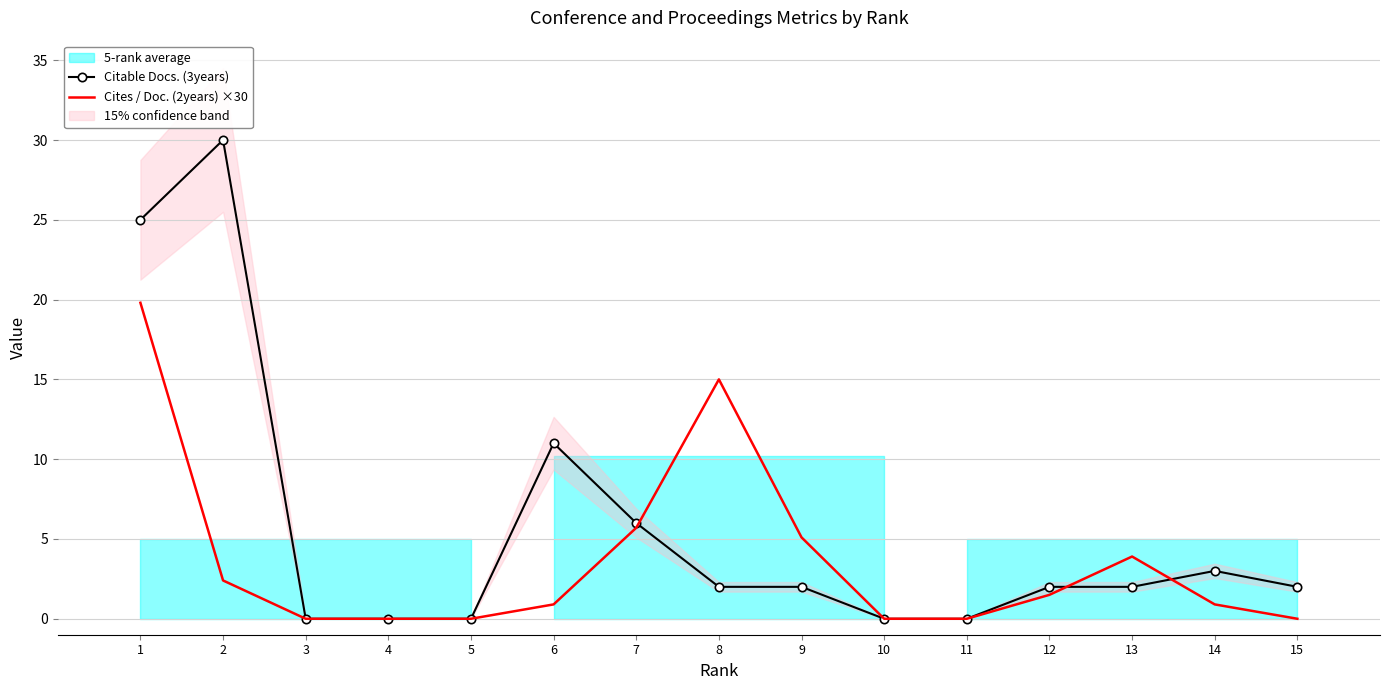

How many positive values does the Cites / Doc. (2years) ×30 series have?

9